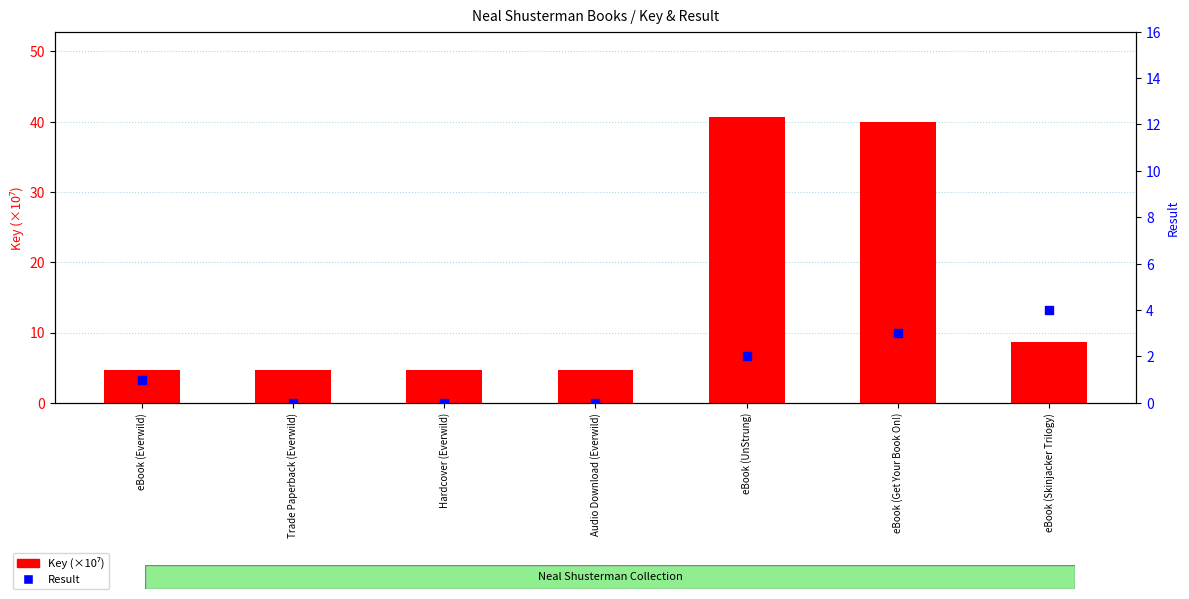

Is the value of Result at Audio Download (Everwild) greater than the value of Key (×10⁷) at Hardcover (Everwild)?

No